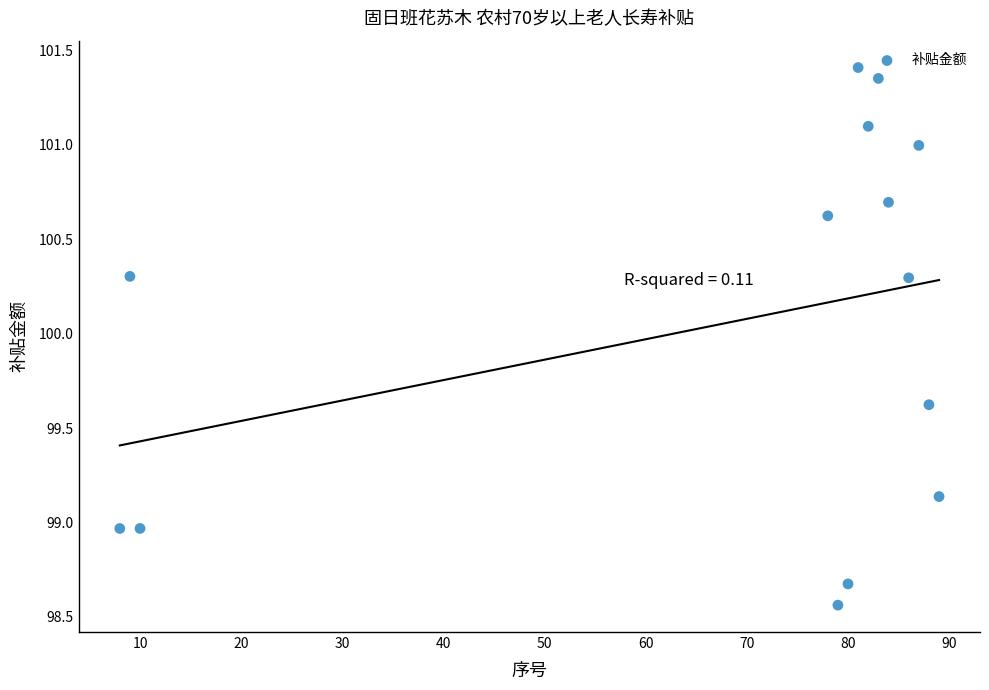

What is the range of X values (max minus min)?

81.0